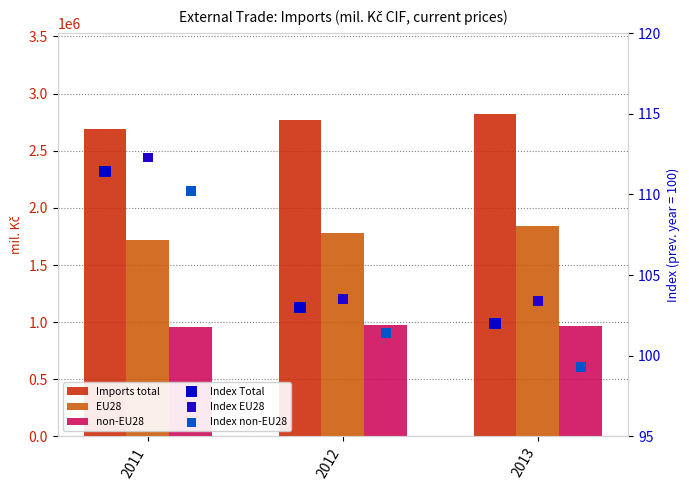

What is the total value across all series at 2012?

5521808.9